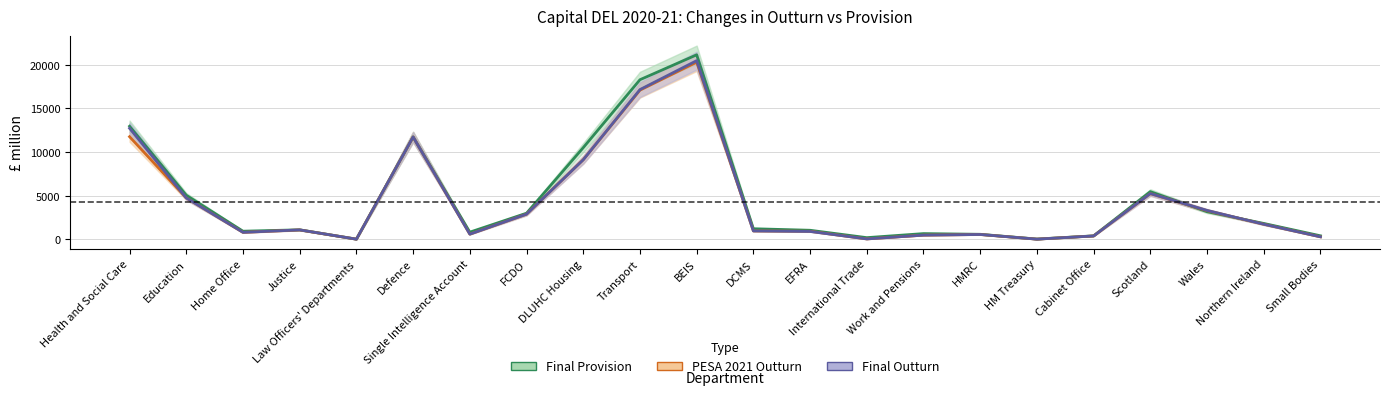

How many interior local valleys does the PESA 2021 Outturn series have?

5